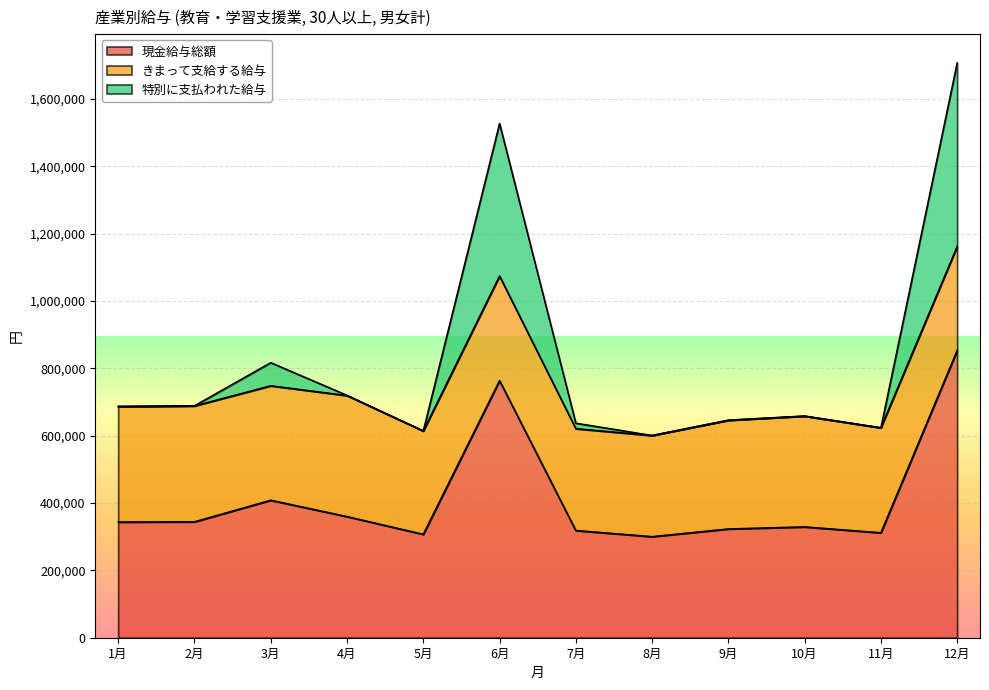

At which category is the sum across all series the highest?

12月